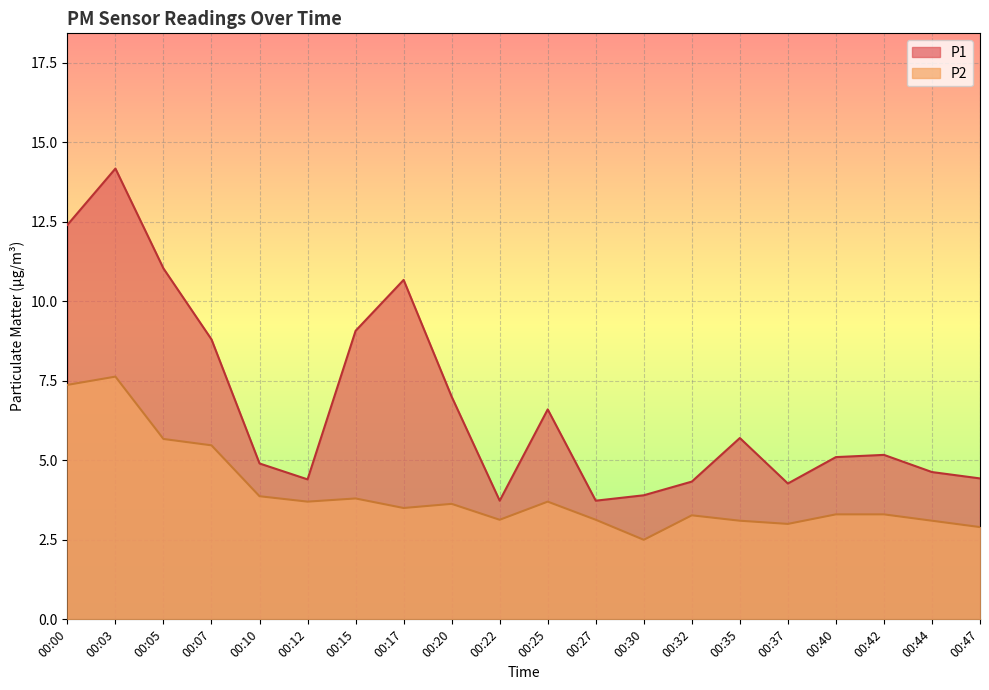

Does the chart display data point markers on the line(s)?

No